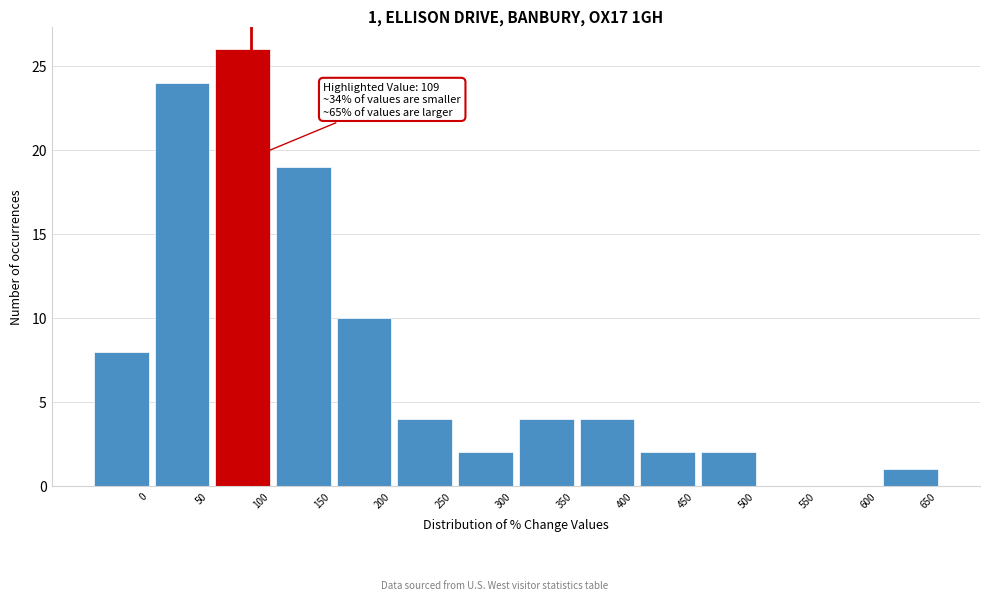

Reading left to right, list all the values displayed in this chart.

0=8	50=24	100=26	150=19	200=10	250=4	300=2	350=4	400=4	450=2	500=2	550=0	600=0	650=1